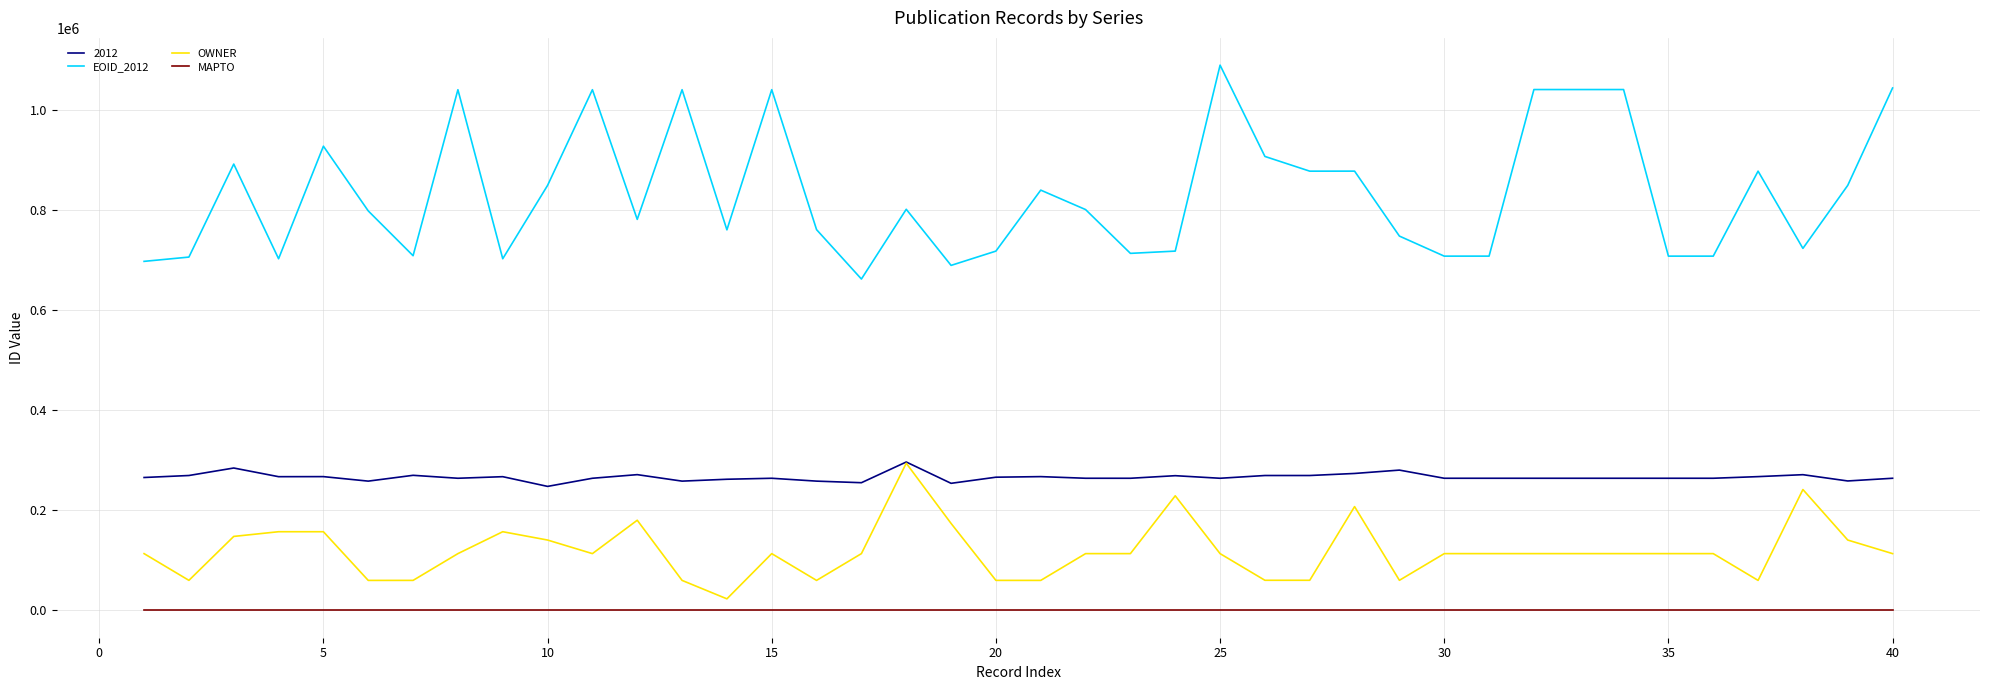

Which series has the largest range (max minus min)?

EOID_2012